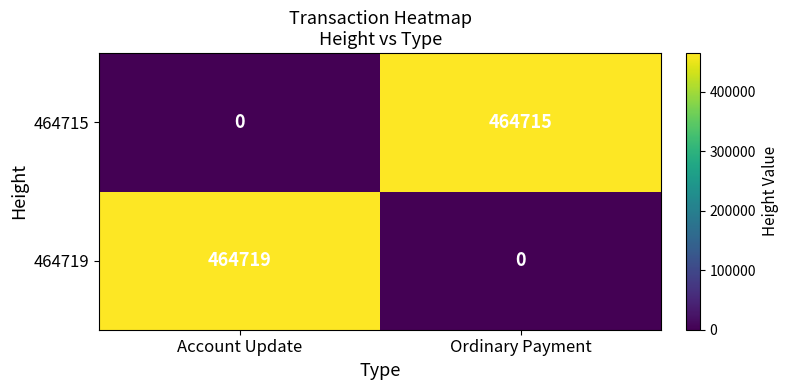

Which series has the widest spread of values?

464719